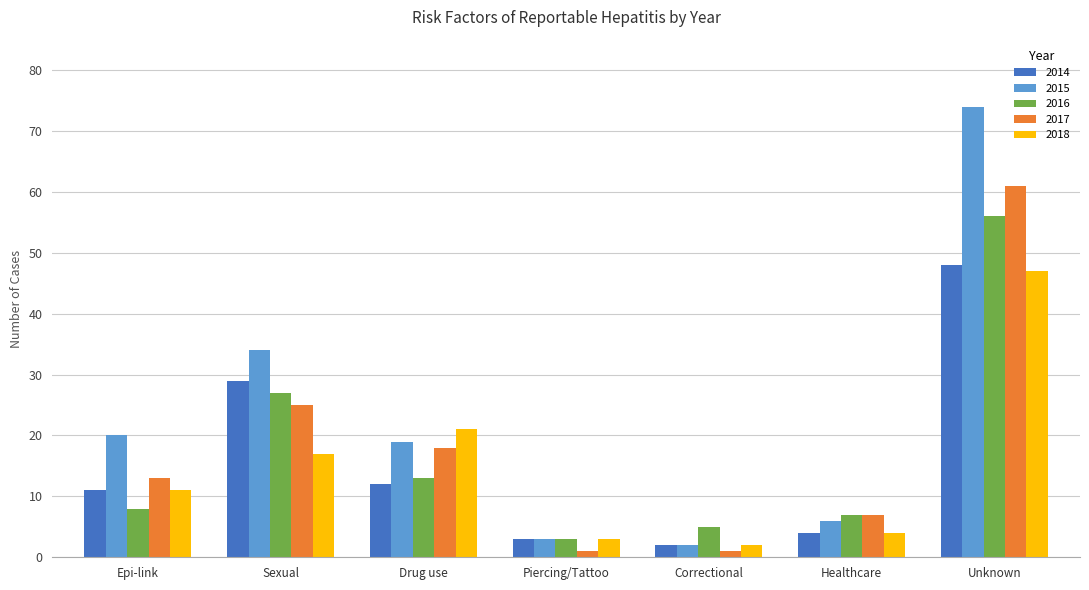

What is the spread (max minus min) of values at Unknown?

27